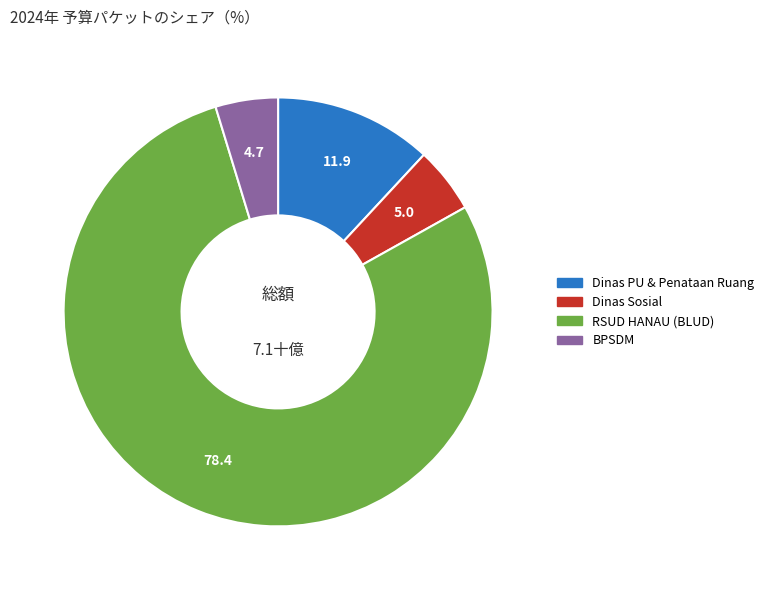

True or false: BPSDM accounts for 5% of the total.

True